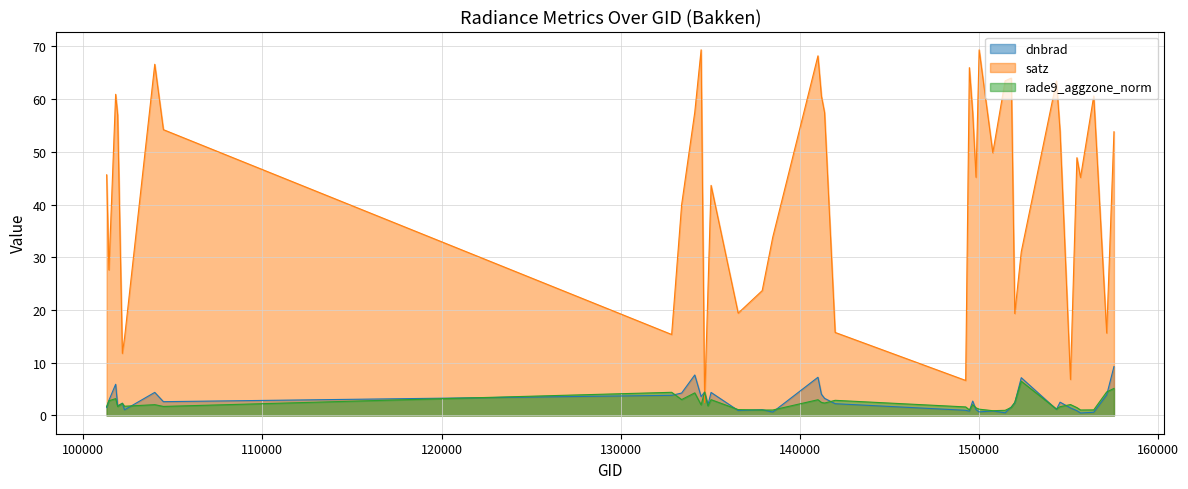

Reading left to right, extract all data points from this chart.

dnbrad: 1.5	2.9	5.9	1.8	2.3	1.1	4.4	2.6	3.8	4.2	7.7	3.6	4.4	2.0	4.4	0.9	1.1	0.6	7.2	4.0	3.2	2.2	1.0	0.8	2.7	1.1	0.7	0.9	0.5	1.6	2.4	7.2	1.2	2.5	1.4	0.9	0.5	0.6	3.9	9.3
satz: 45.6	27.6	60.9	57.0	11.8	14.7	66.6	54.2	15.4	40.0	57.5	69.4	2.4	23.6	43.6	19.4	23.7	33.8	68.2	60.6	57.5	15.7	6.6	66.0	57.5	45.2	69.3	49.8	63.5	64.0	19.3	31.0	63.4	53.9	6.8	48.9	45.1	60.6	15.6	53.8
rade9_aggzone_norm: 1.7	2.8	3.2	1.7	2.3	1.7	2.0	1.7	4.4	3.0	4.3	2.0	4.4	1.8	3.0	1.1	1.0	1.0	3.0	2.5	2.4	2.9	1.6	1.0	2.0	1.4	1.2	0.9	1.0	1.5	2.5	6.5	1.2	1.7	2.1	1.5	1.0	1.1	4.5	5.1